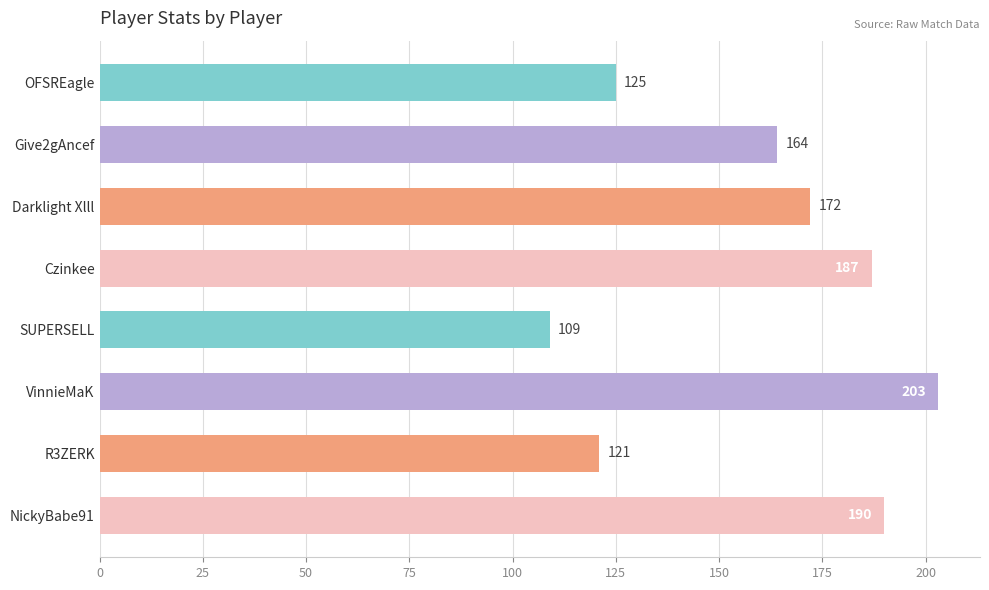

At which label is the value closest to 156?

Give2gAncef